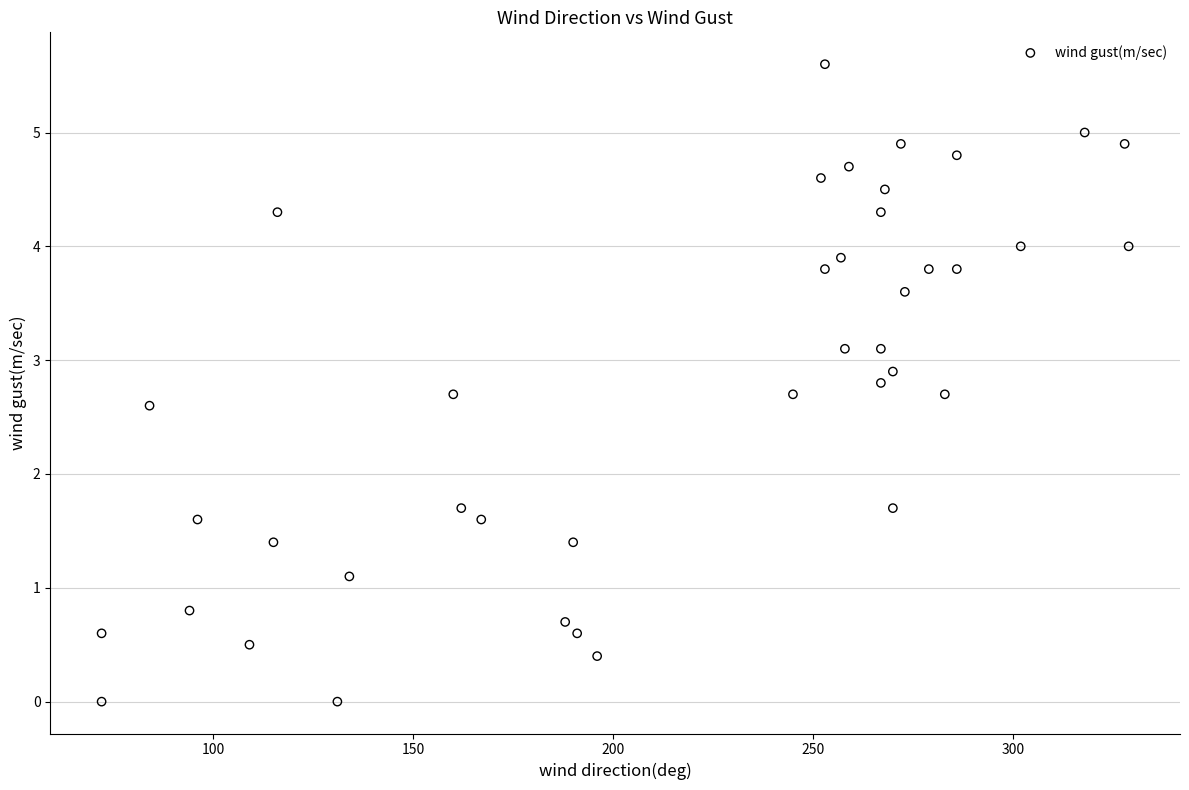

What is the range of Y values (max minus min)?

5.6